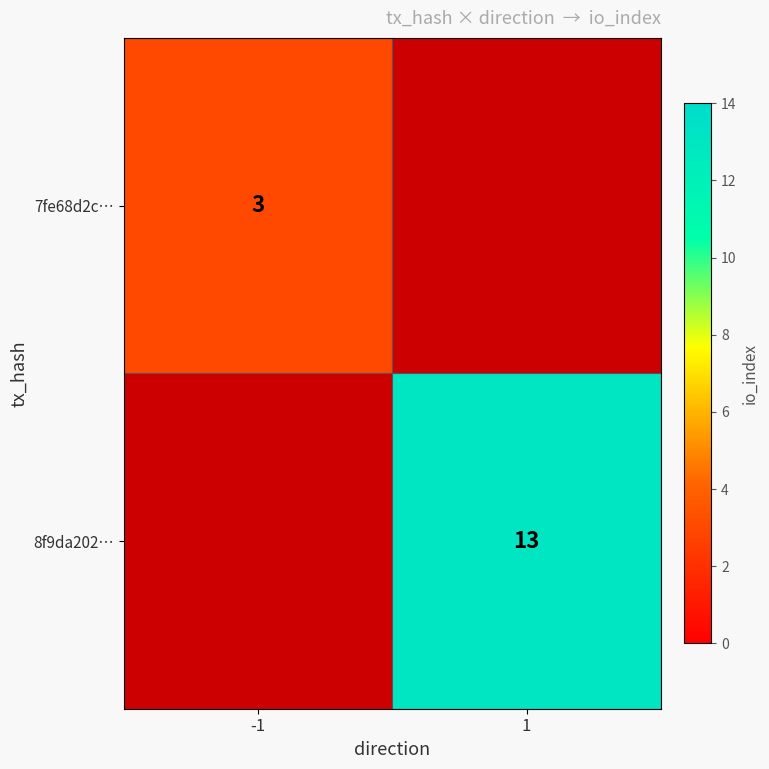

Is it true that 8f9da202… equals 3 at 1?

False